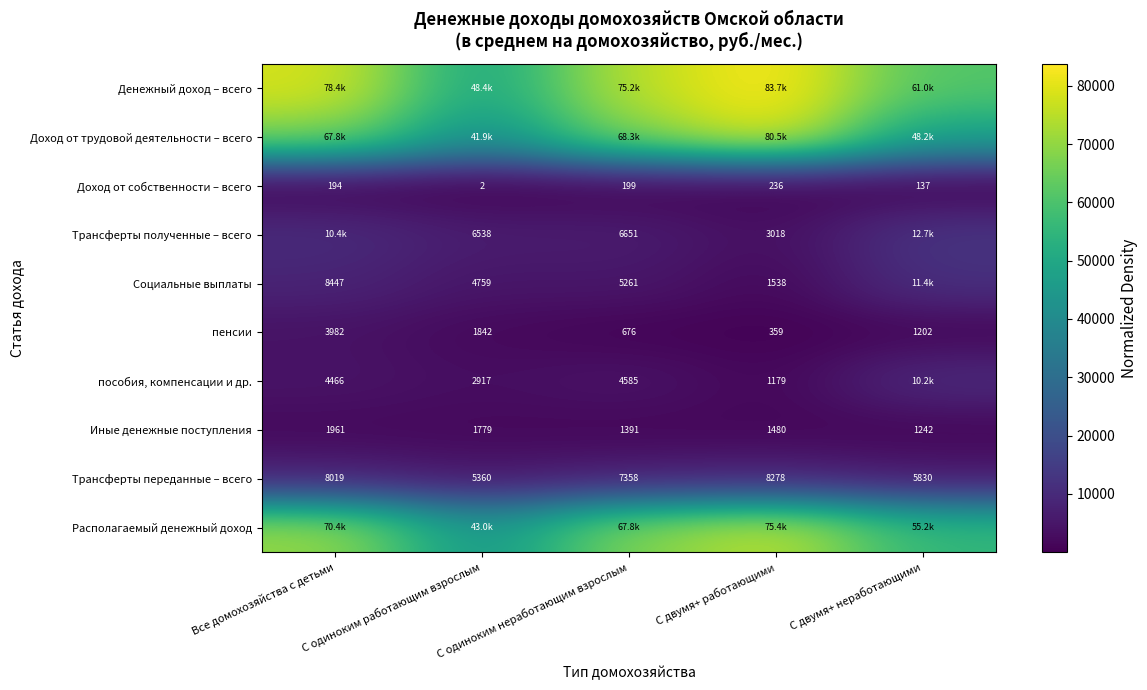

At which category is the sum across all series the highest?

С двумя+ работающими